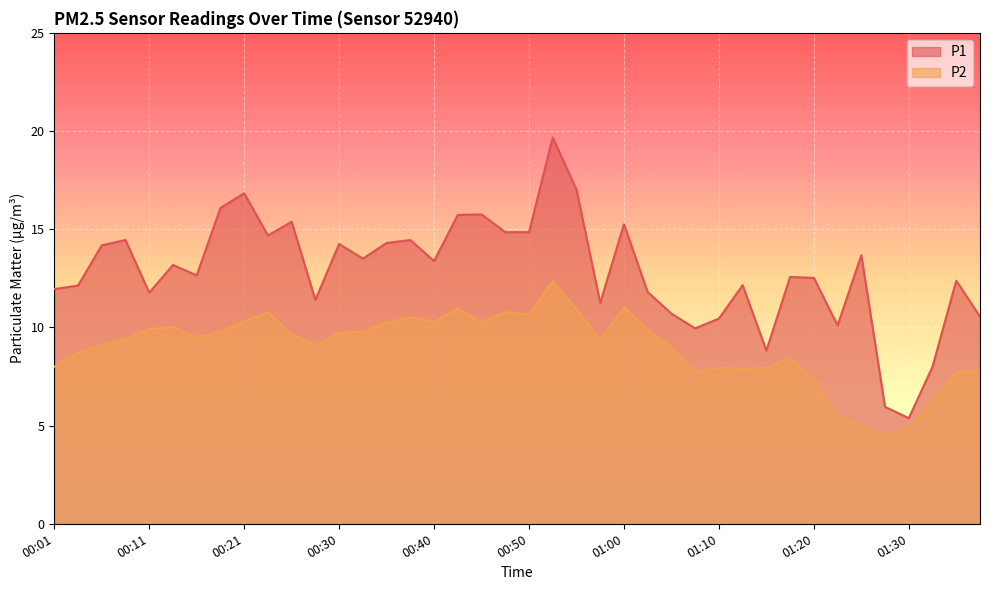

True or false: P1 and P2 intersect in this chart.

False